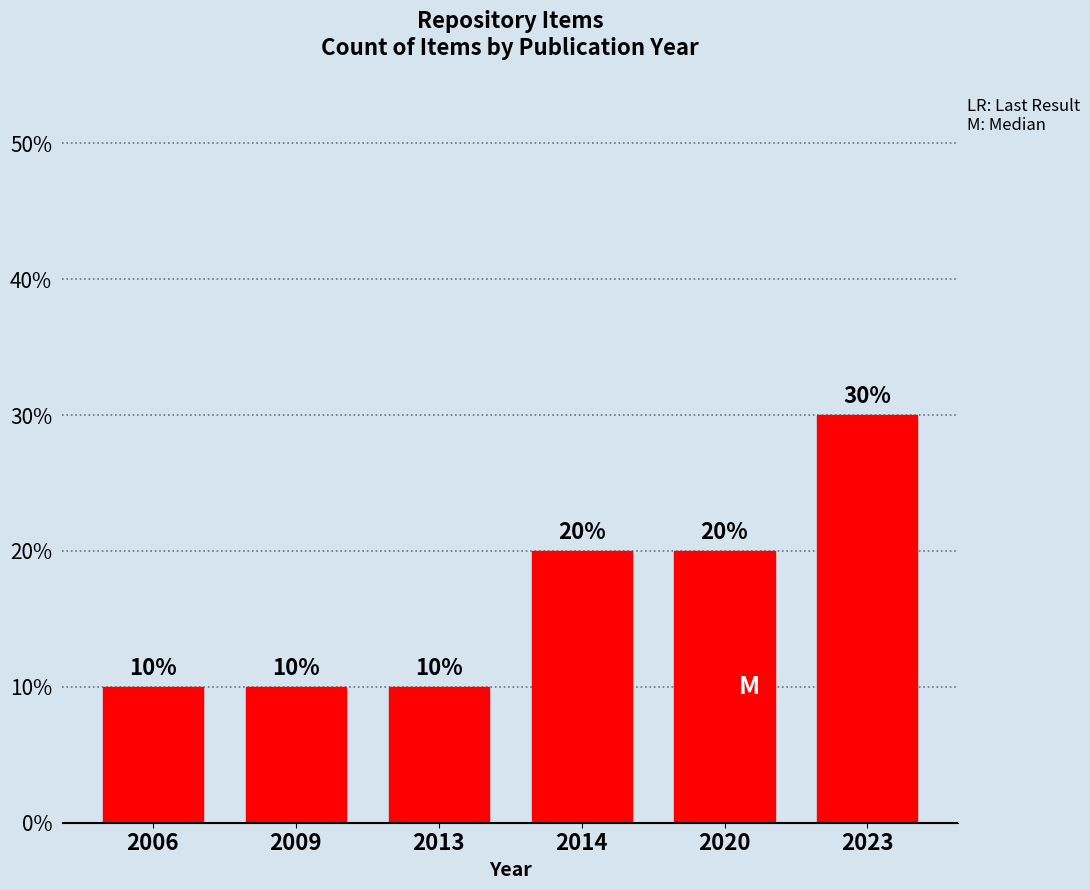

How many categories are shown in the chart?

6